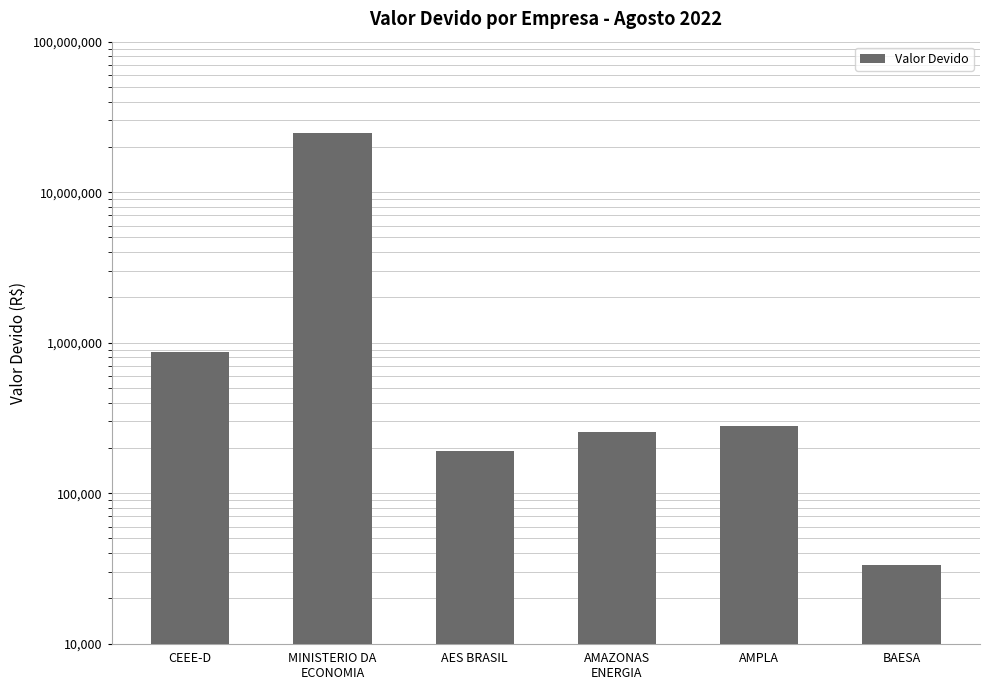

At which category does the chart reach its peak across all series?

MINISTERIO DA
ECONOMIA